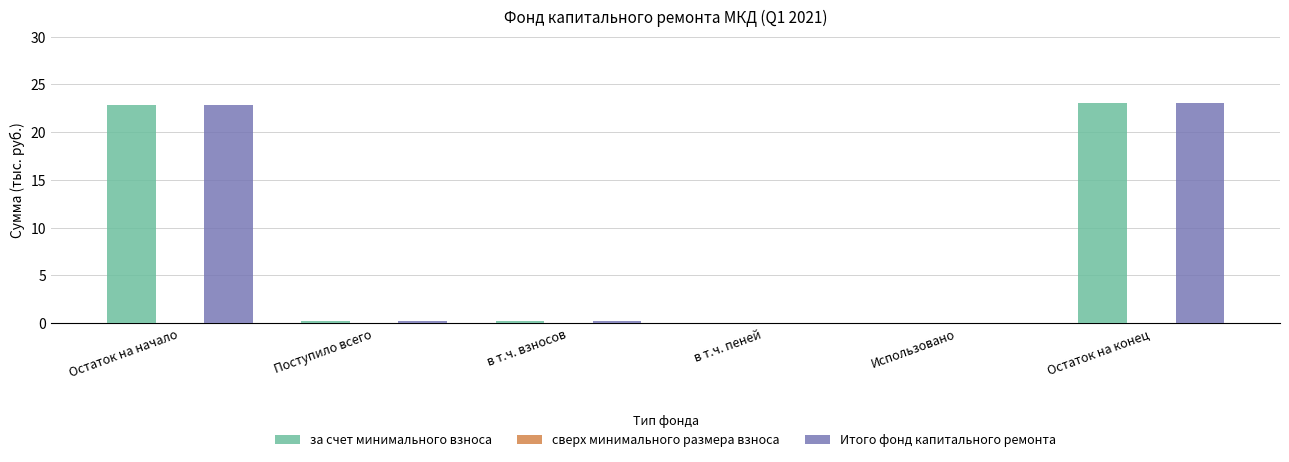

The Итого фонд капитального ремонта series shows 23.1 at Остаток на конец. True or false?

True